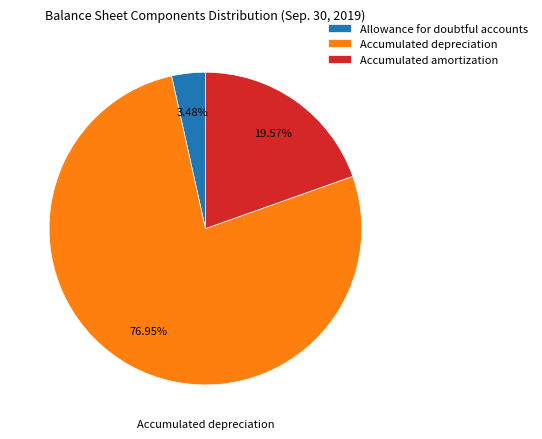

To the nearest percent, what is the difference between the largest and smallest slice percentages?

73%